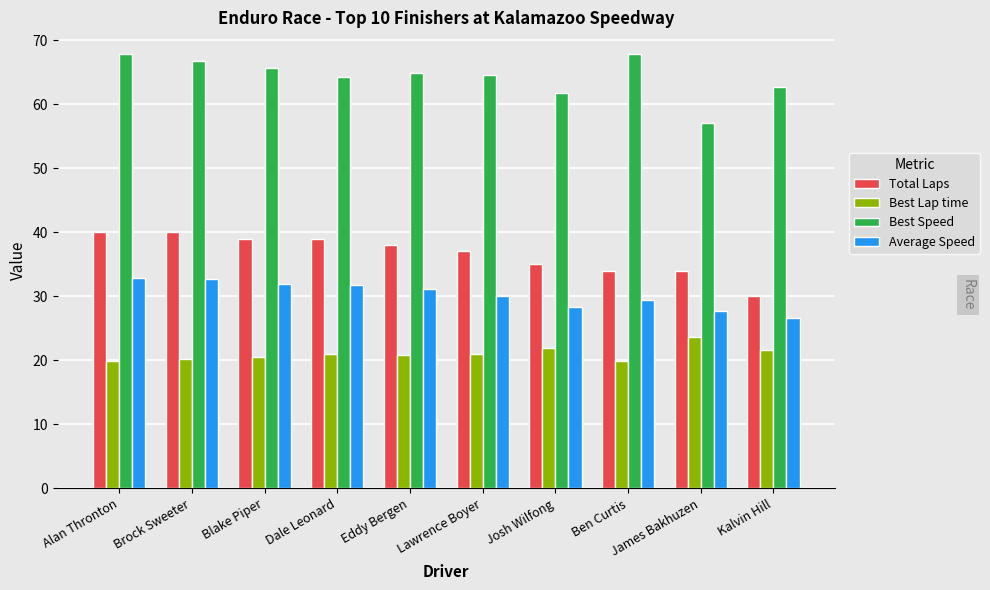

How many groups of bars are there?

10